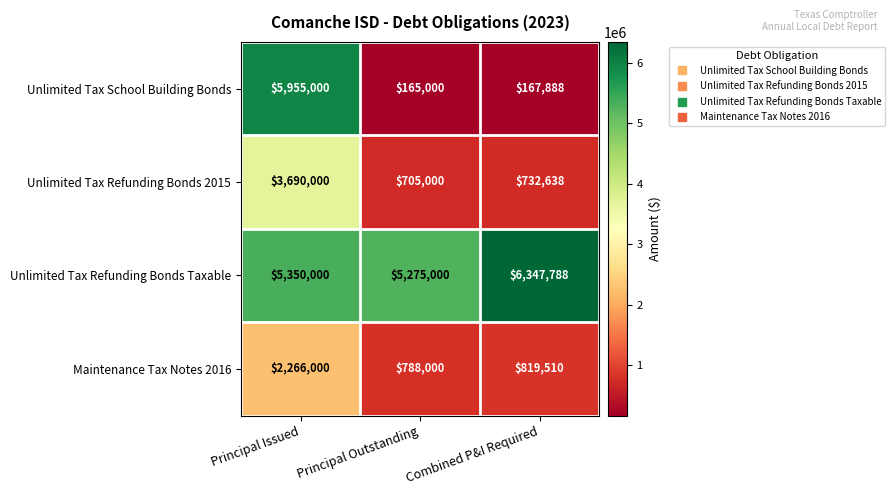

Where does the Unlimited Tax School Building Bonds series first go above 167888?

Principal Issued